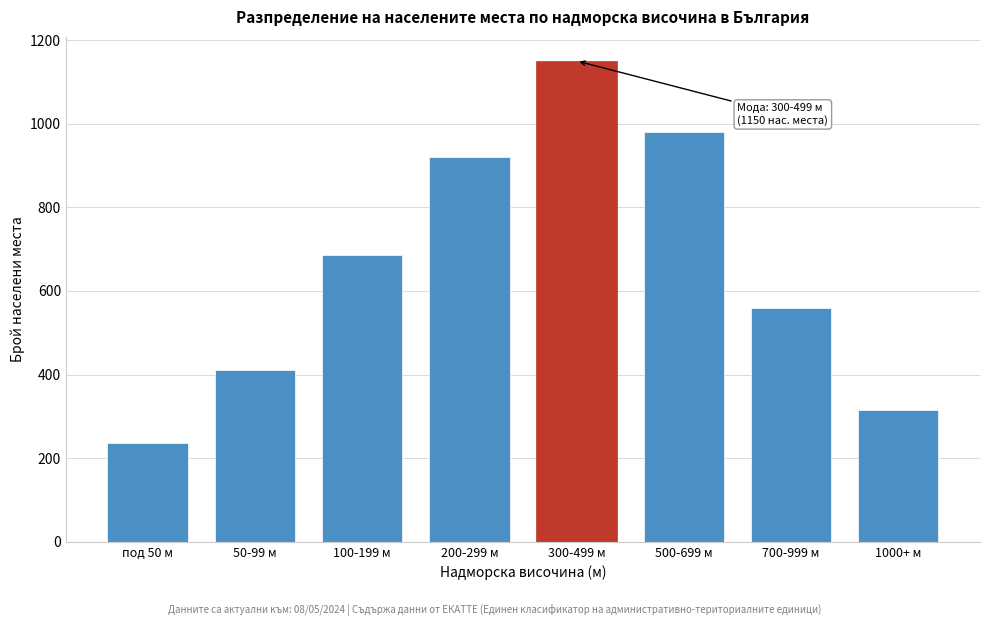

Reading left to right, what are all the values shown in this chart?

237	412	685	920	1150	980	560	315